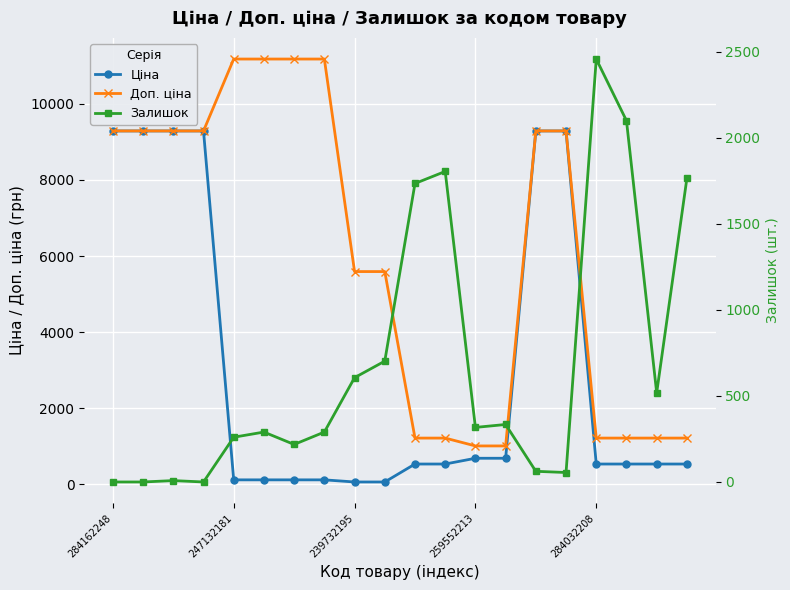

At which category is the sum across all series the highest?

14